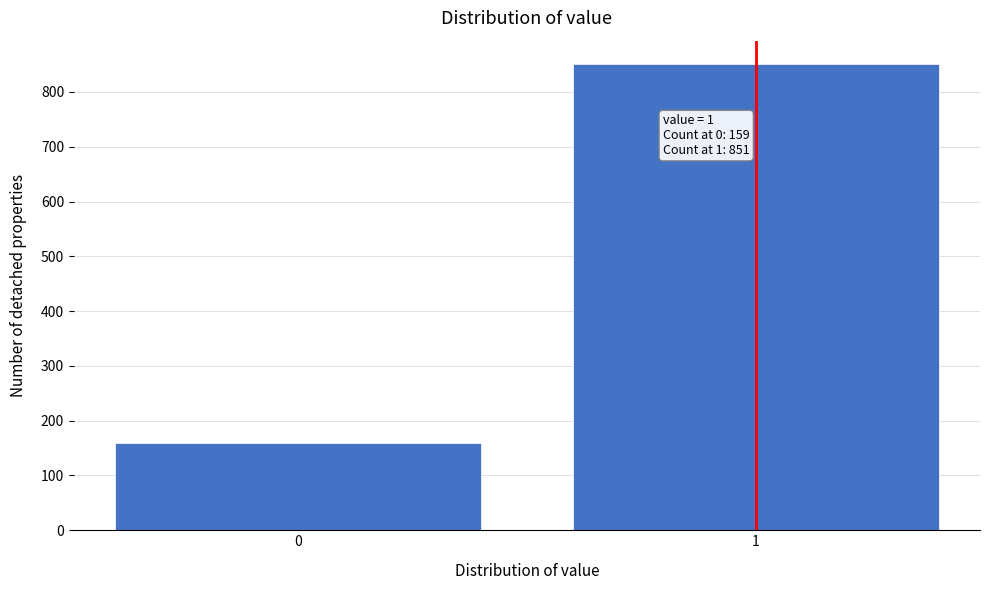

Reading left to right, transcribe all the data shown in this chart.

0=159	1=851